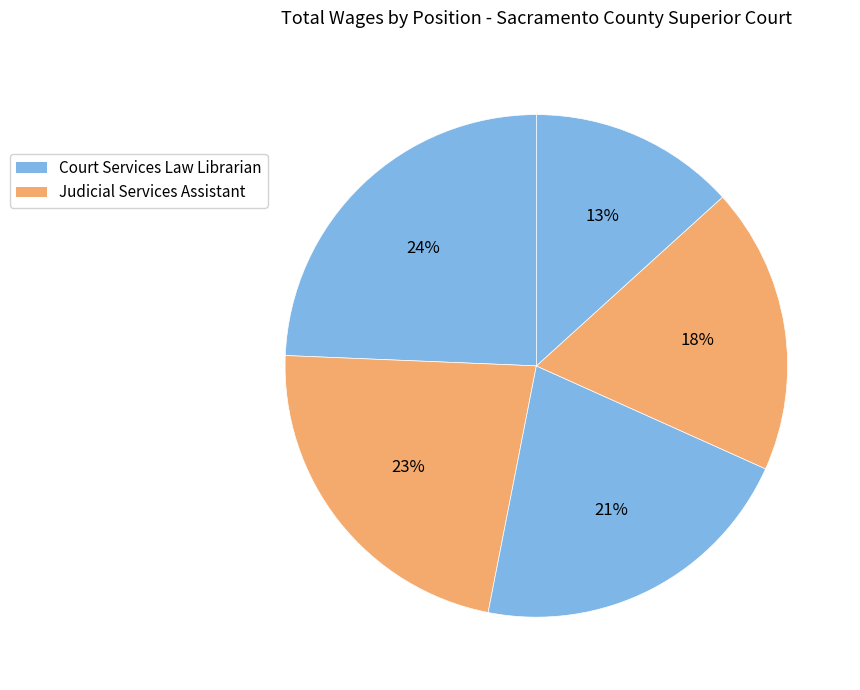

To the nearest percent, what is the difference between the largest and smallest slice percentages?

11%